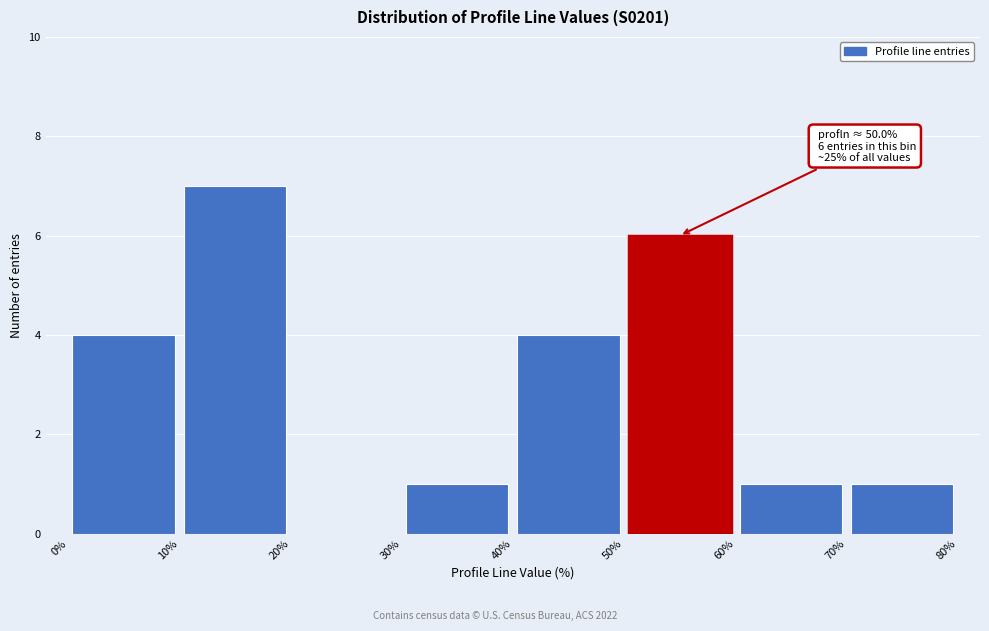

Over which range of the x-axis is the bar tallest?

10% to 20%